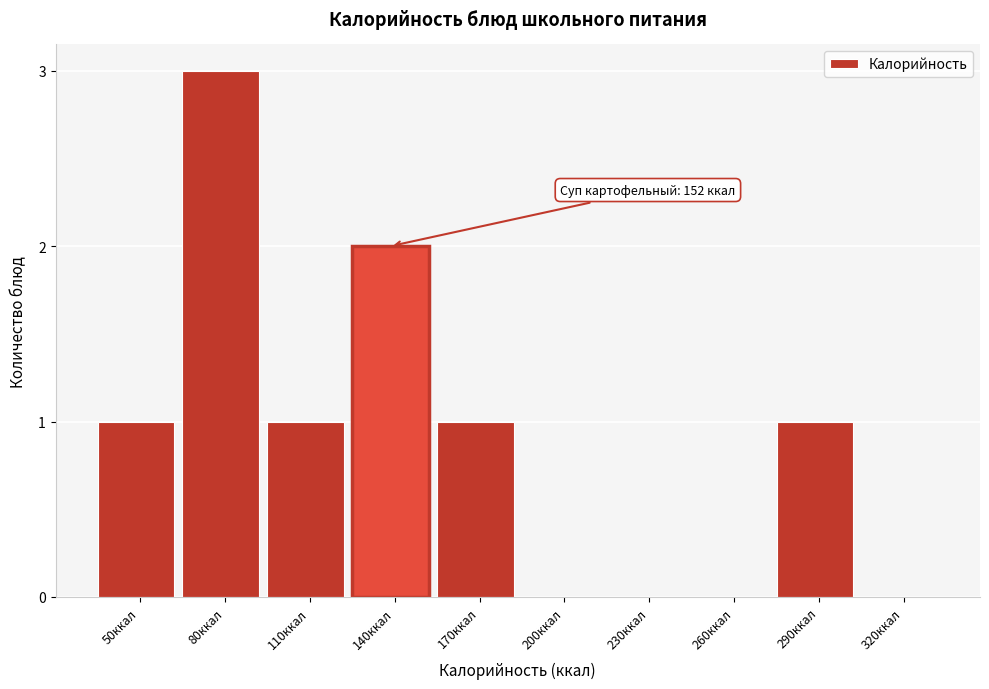

Reading left to right, extract all data points from this chart.

50ккал=1	80ккал=3	110ккал=1	140ккал=2	170ккал=1	200ккал=0	230ккал=0	260ккал=0	290ккал=1	320ккал=0